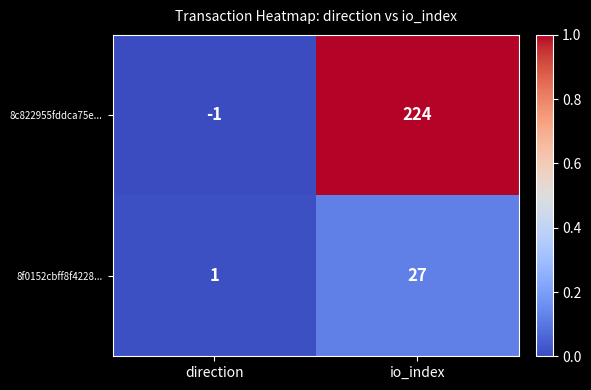

At which category does the chart reach its minimum across all series?

direction